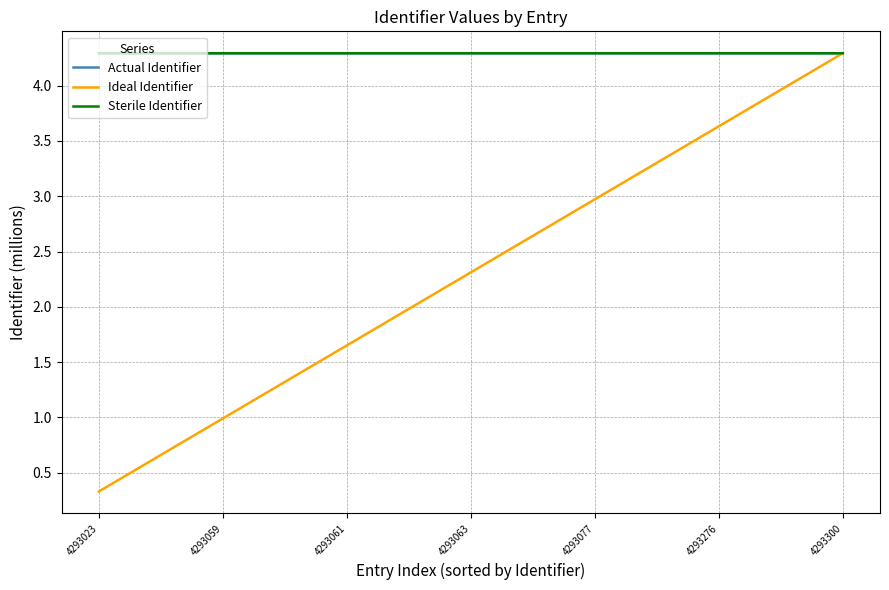

What is the highest value of the Actual Identifier series?

4.3